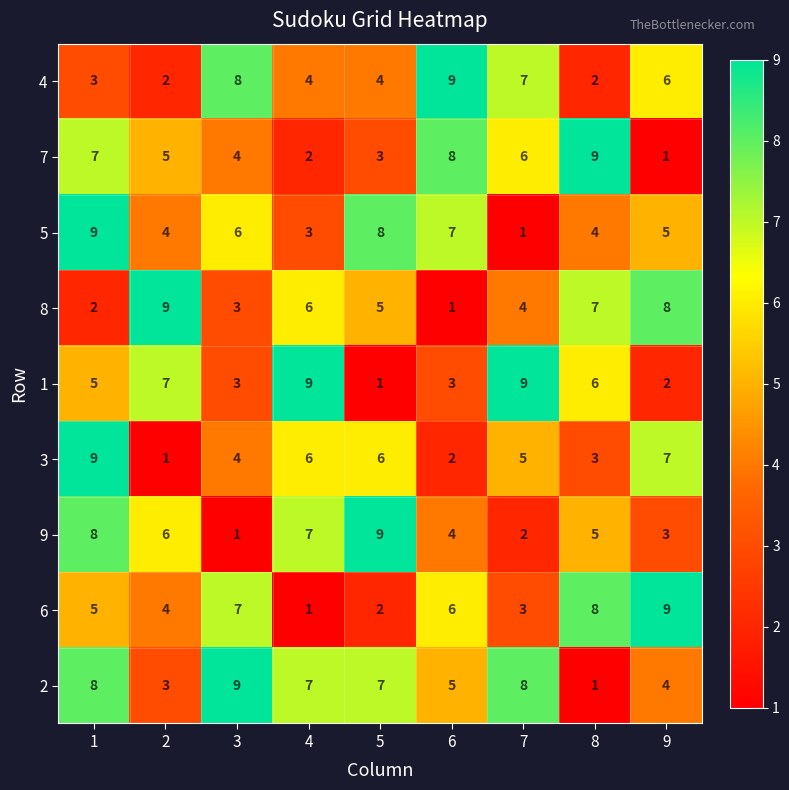

How many values in the 9 series are below 5?

4